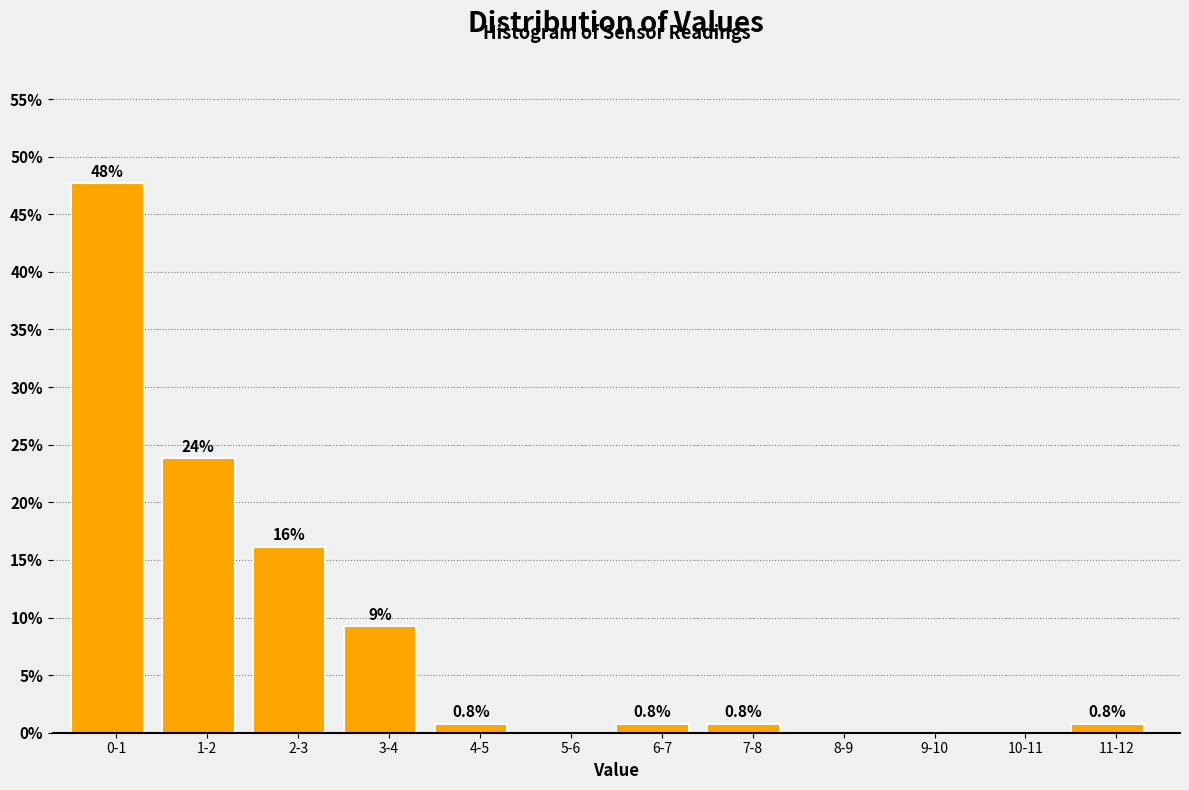

Reading left to right, transcribe all the data shown in this chart.

0-1=47.7	1-2=23.8	2-3=16.2	3-4=9.2	4-5=0.8	5-6=0.0	6-7=0.8	7-8=0.8	8-9=0.0	9-10=0.0	10-11=0.0	11-12=0.8